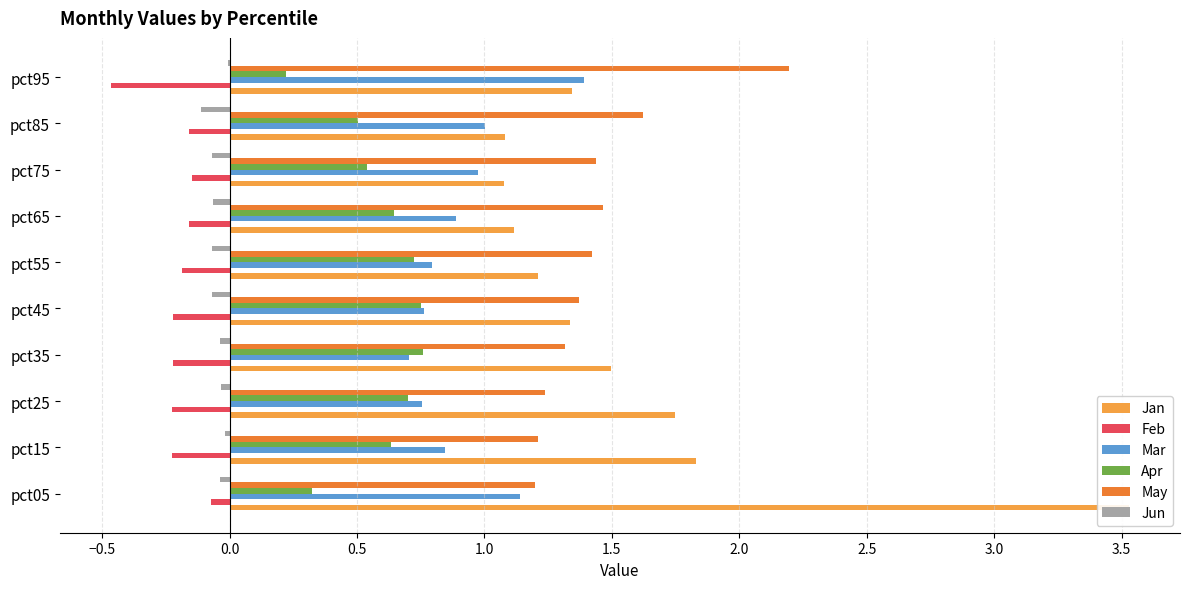

What are all the series names shown in the legend?

Jan, Feb, Mar, Apr, May, Jun